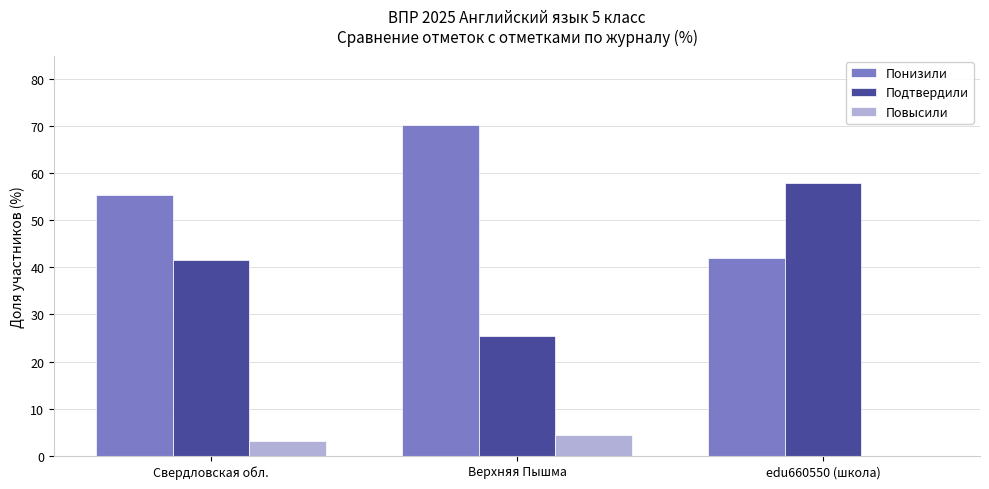

What is the sum of all Понизили values?

167.9